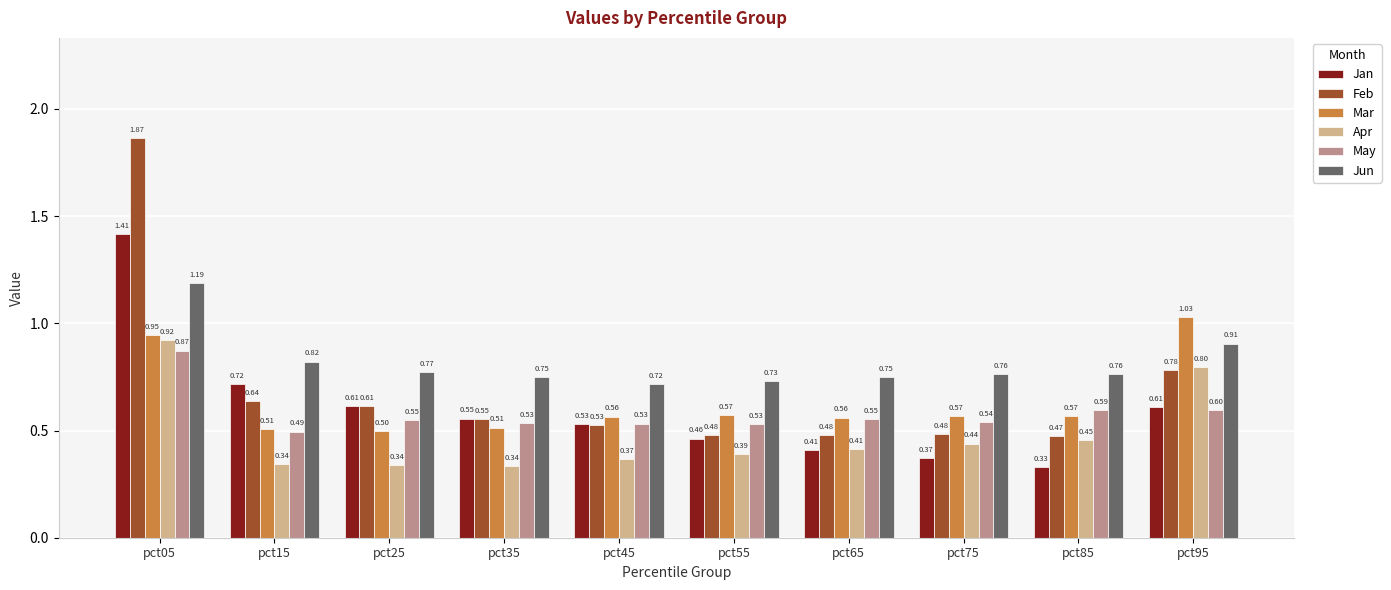

Rank the series by their maximum value, from lowest to highest.

May, Apr, Mar, Jun, Jan, Feb